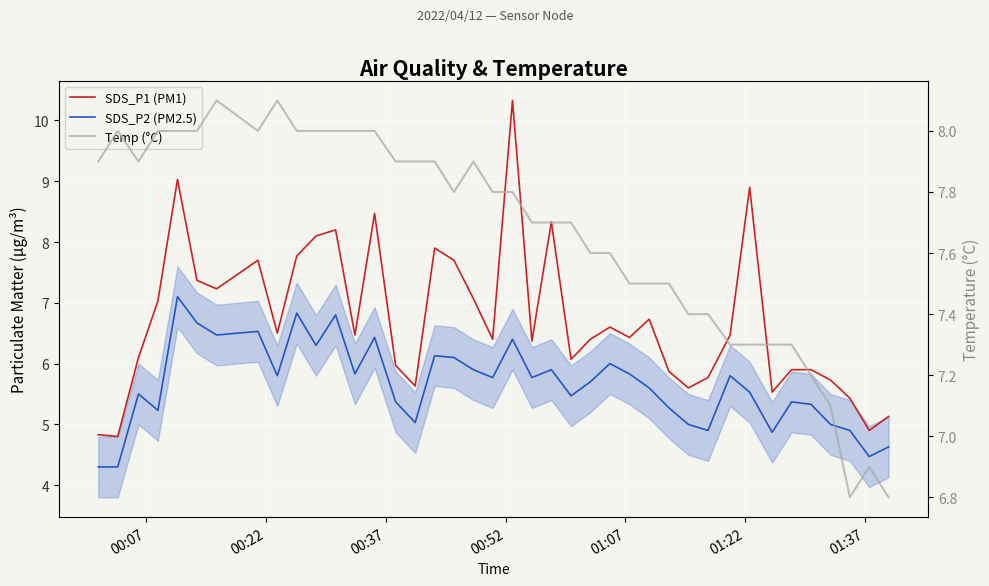

Does the chart display data point markers on the line(s)?

No